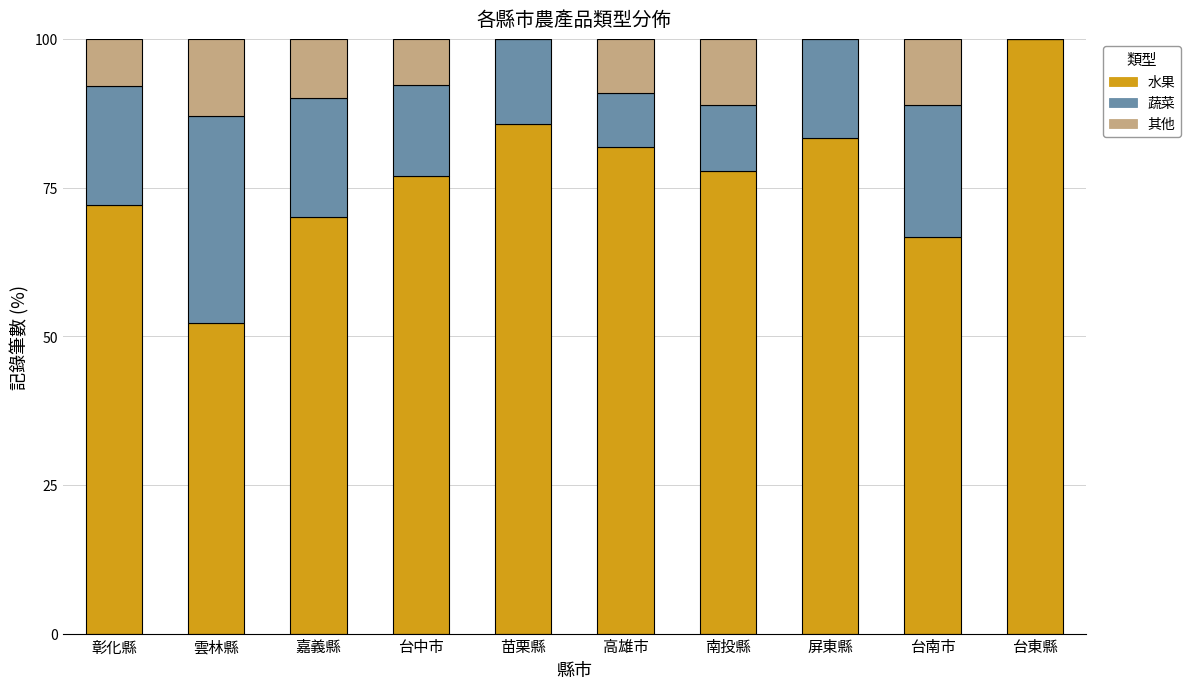

What are all the series names shown in the legend?

水果, 蔬菜, 其他